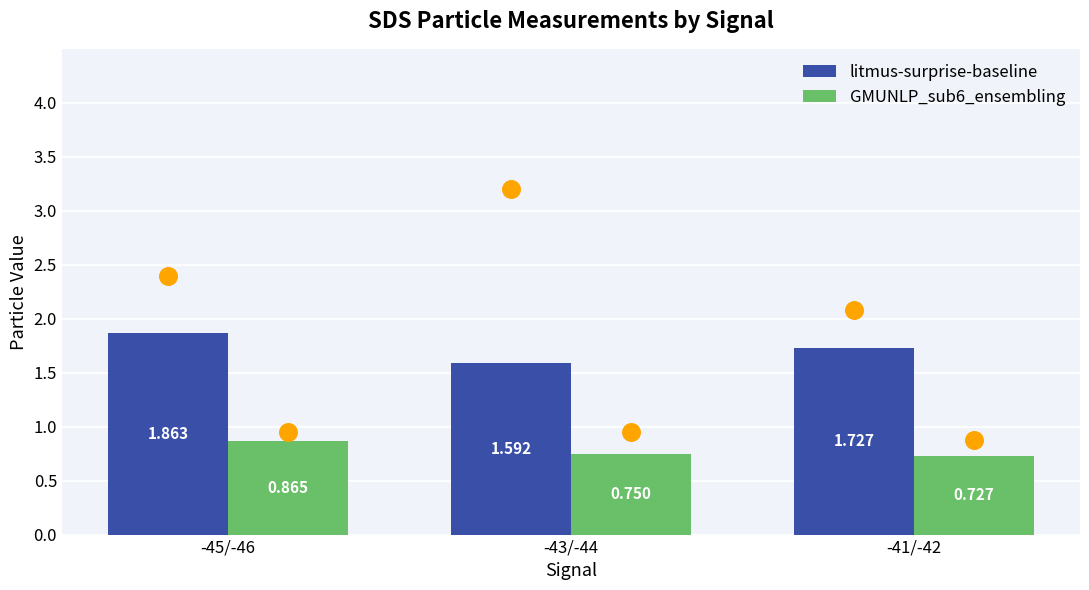

At which category is the sum across all series the highest?

-45/-46